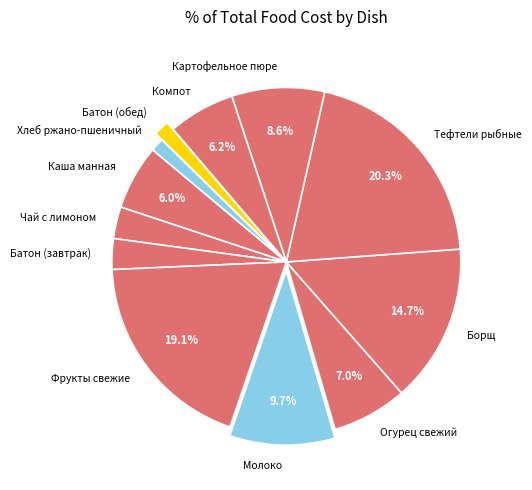

Is it true that Батон (завтрак) is 3% of the pie?

True